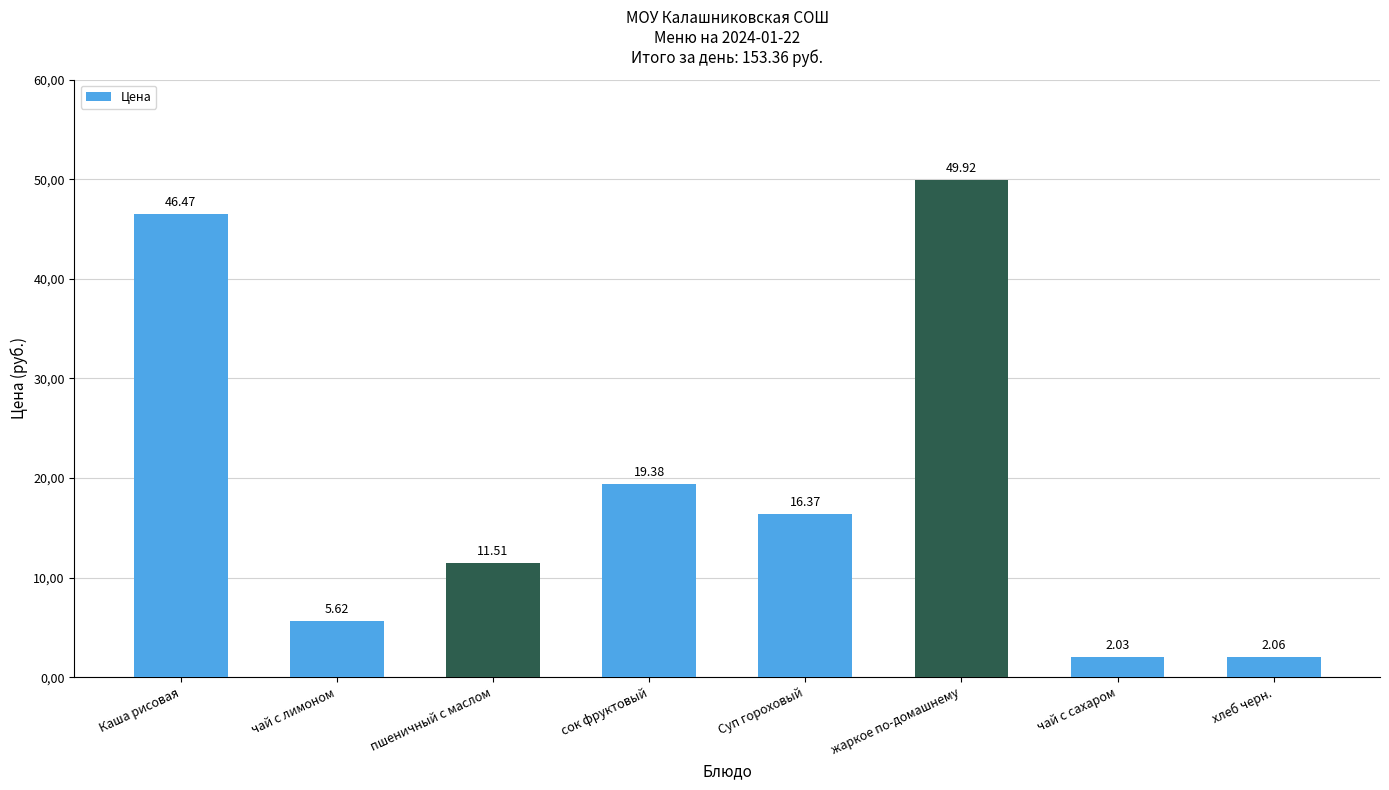

True or false: the data shows 15.1 at пшеничный с маслом.

False